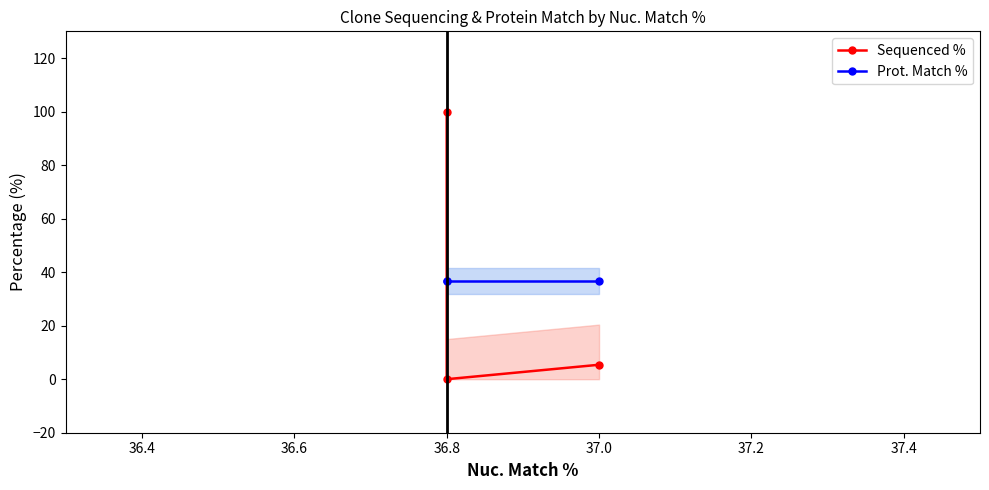

What is the sum of all Sequenced % values?

105.4